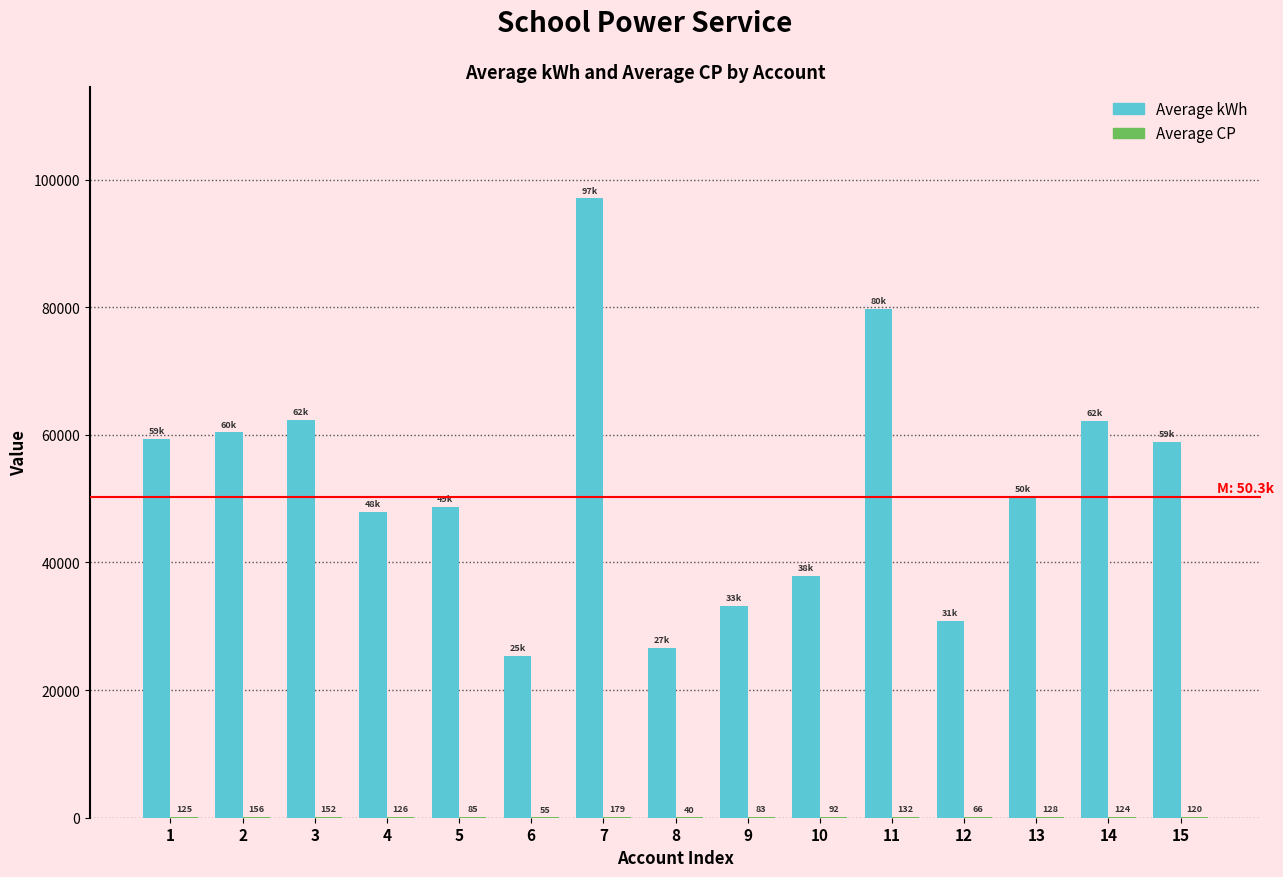

What is the average value of the Average kWh series?

52037.2